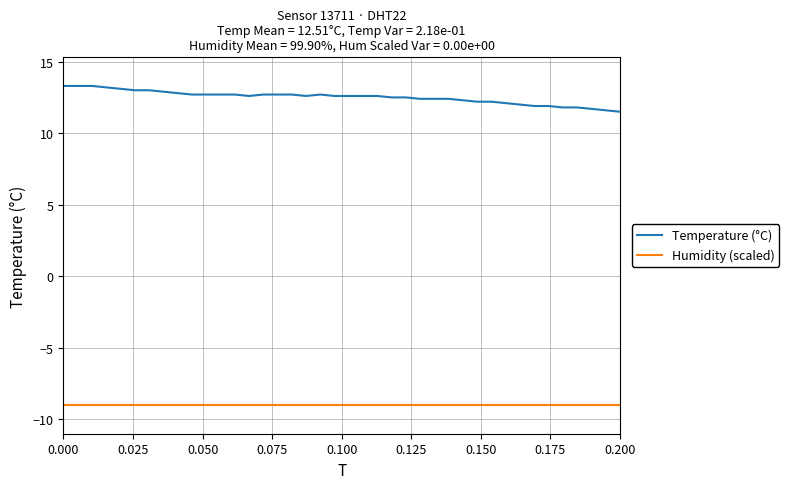

True or false: Humidity (scaled) and Temperature (°C) cross at least once.

False